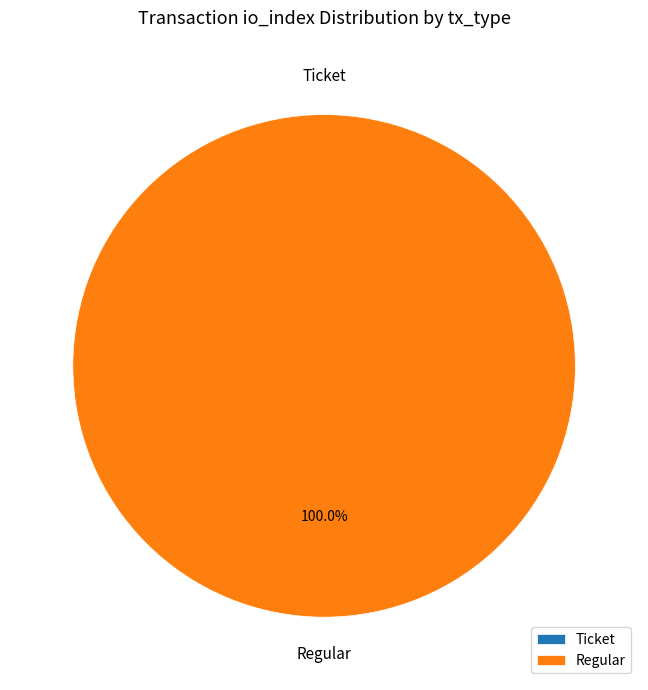

To the nearest percent, what is the average slice percentage?

50%